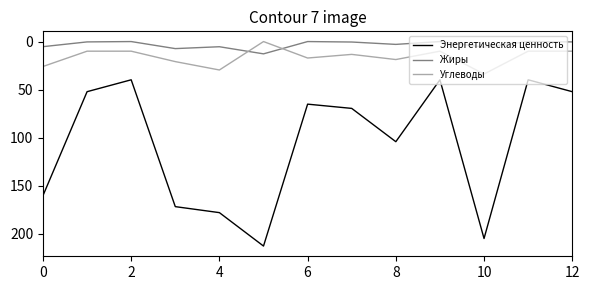

Which series has the widest spread of values?

Энергетическая ценность